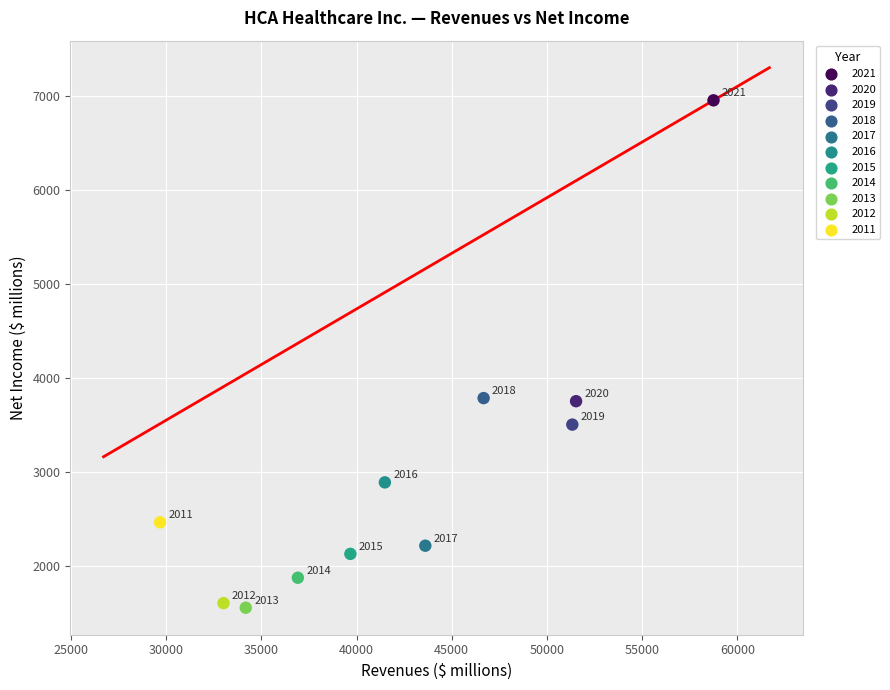

What Y value in the scatter plot is closest to 4256?

3787